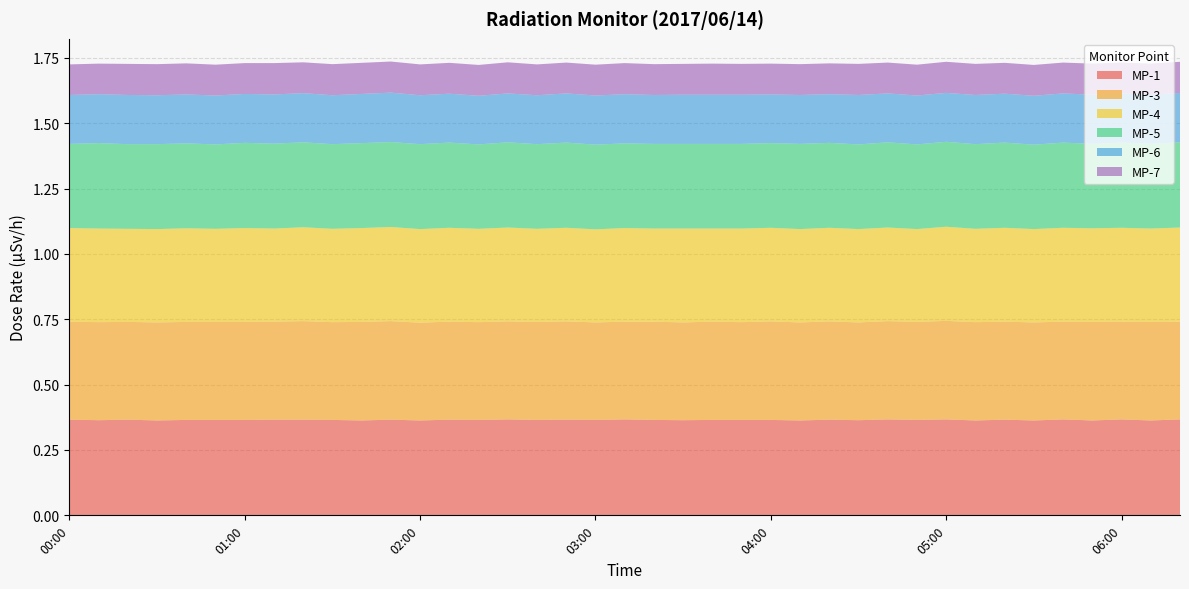

Reading left to right, what are all the values shown in this chart?

MP-1: 0.4	0.4	0.4	0.4	0.4	0.4	0.4	0.4	0.4	0.4	0.4	0.4	0.4	0.4	0.4	0.4	0.4	0.4	0.4	0.4	0.4	0.4	0.4	0.4	0.4	0.4	0.4	0.4	0.4	0.4	0.4	0.4	0.4	0.4	0.4	0.4	0.4	0.4	0.4
MP-3: 0.4	0.4	0.4	0.4	0.4	0.4	0.4	0.4	0.4	0.4	0.4	0.4	0.4	0.4	0.4	0.4	0.4	0.4	0.4	0.4	0.4	0.4	0.4	0.4	0.4	0.4	0.4	0.4	0.4	0.4	0.4	0.4	0.4	0.4	0.4	0.4	0.4	0.4	0.4
MP-4: 0.4	0.4	0.4	0.4	0.4	0.4	0.4	0.4	0.4	0.4	0.4	0.4	0.4	0.4	0.4	0.4	0.4	0.4	0.4	0.4	0.4	0.4	0.4	0.4	0.4	0.4	0.4	0.4	0.4	0.4	0.4	0.4	0.4	0.4	0.4	0.4	0.4	0.4	0.4
MP-5: 0.3	0.3	0.3	0.3	0.3	0.3	0.3	0.3	0.3	0.3	0.3	0.3	0.3	0.3	0.3	0.3	0.3	0.3	0.3	0.3	0.3	0.3	0.3	0.3	0.3	0.3	0.3	0.3	0.3	0.3	0.3	0.3	0.3	0.3	0.3	0.3	0.3	0.3	0.3
MP-6: 0.2	0.2	0.2	0.2	0.2	0.2	0.2	0.2	0.2	0.2	0.2	0.2	0.2	0.2	0.2	0.2	0.2	0.2	0.2	0.2	0.2	0.2	0.2	0.2	0.2	0.2	0.2	0.2	0.2	0.2	0.2	0.2	0.2	0.2	0.2	0.2	0.2	0.2	0.2
MP-7: 0.1	0.1	0.1	0.1	0.1	0.1	0.1	0.1	0.1	0.1	0.1	0.1	0.1	0.1	0.1	0.1	0.1	0.1	0.1	0.1	0.1	0.1	0.1	0.1	0.1	0.1	0.1	0.1	0.1	0.1	0.1	0.1	0.1	0.1	0.1	0.1	0.1	0.1	0.1